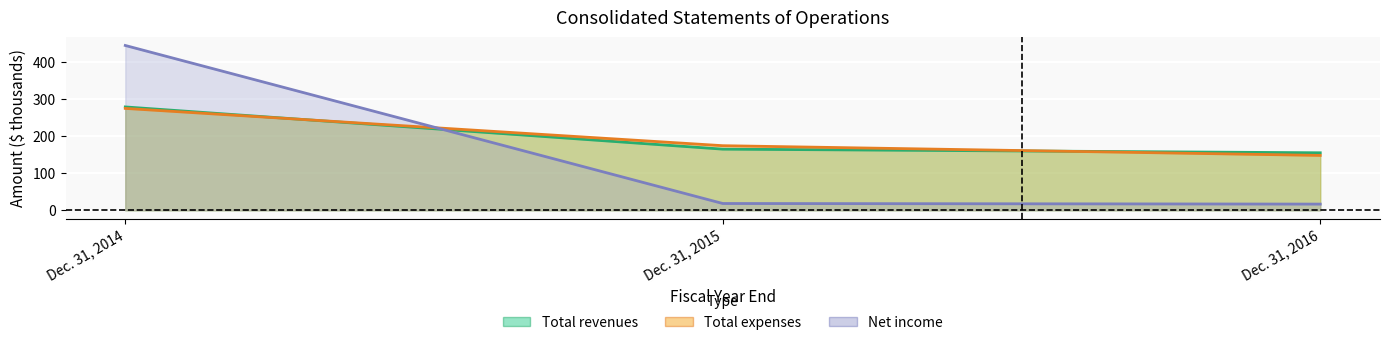

What is the spread (max minus min) of values at Dec. 31, 2016?

138.7